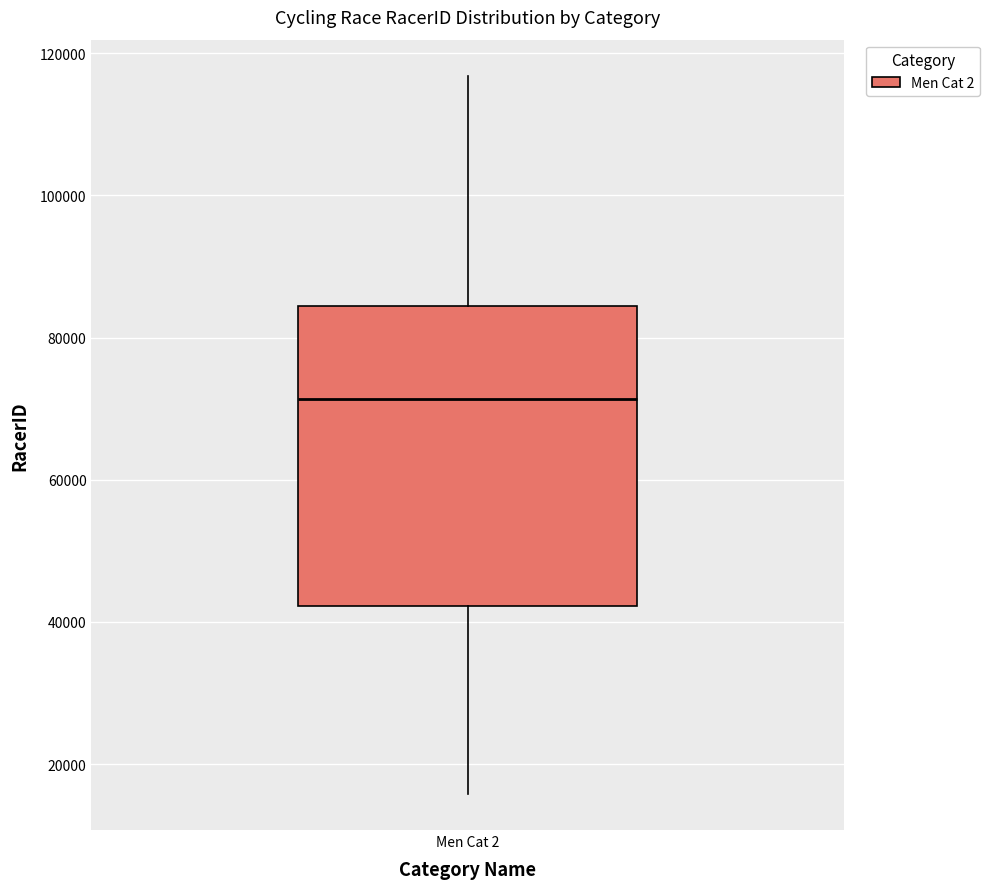

Transcribe this box plot: give where the median line is, the range the box spans, and where the two whiskers end, as read against the y-axis. The values are not printed on the chart, so give them approximately, as read against the axis.

median 72000, box 42000 to 84000, whiskers 16000 to 116000